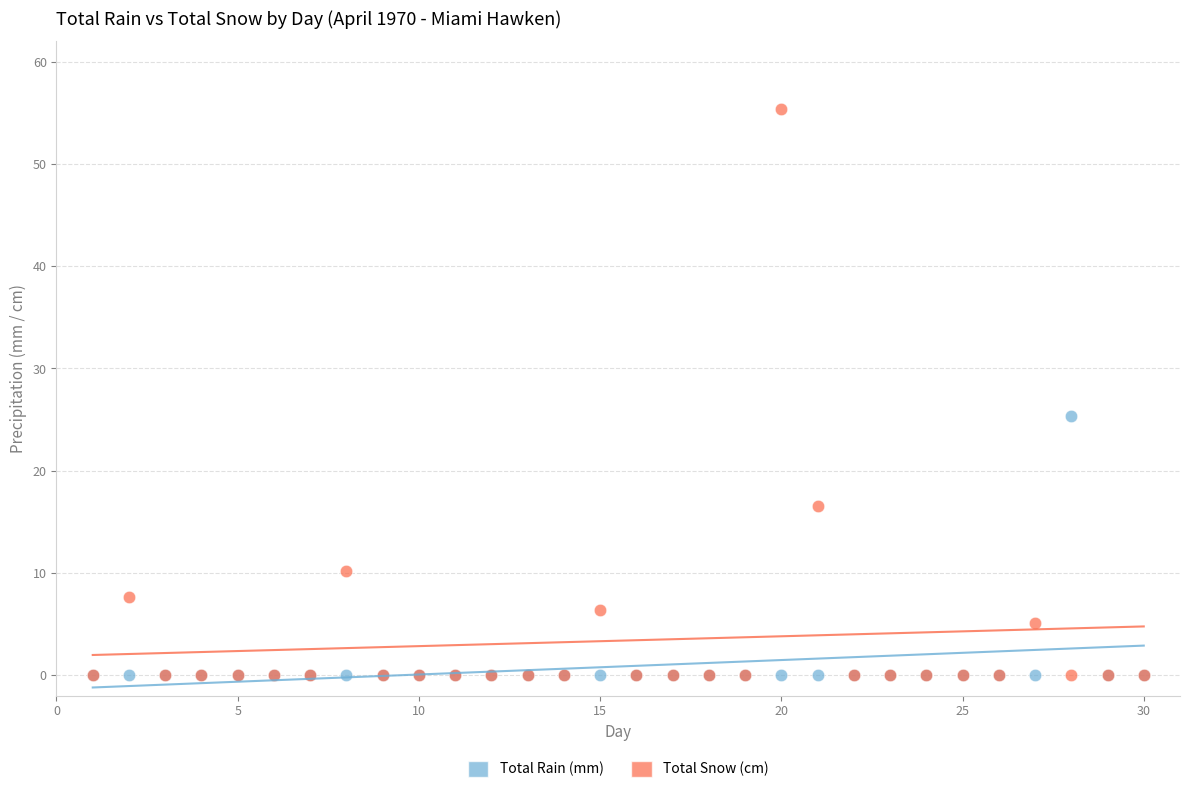

Which series reaches the maximum Y coordinate?

Total Snow (cm)